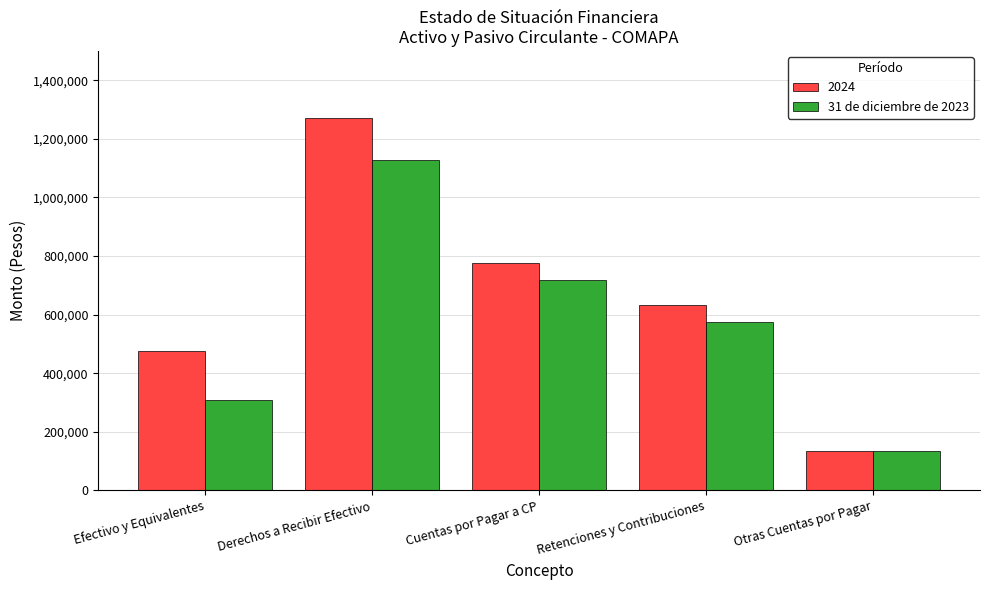

Reading right to left, transcribe all the data shown in this chart.

2024: 135680	632869	775551	1270293	476519
31 de diciembre de 2023: 135680	575060	717541	1126239	307917